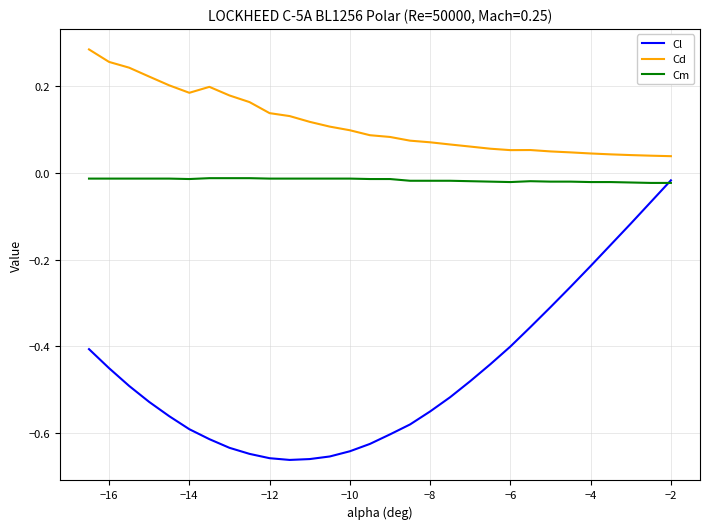

List the series in order of their overall mean, lowest first.

Cl, Cm, Cd